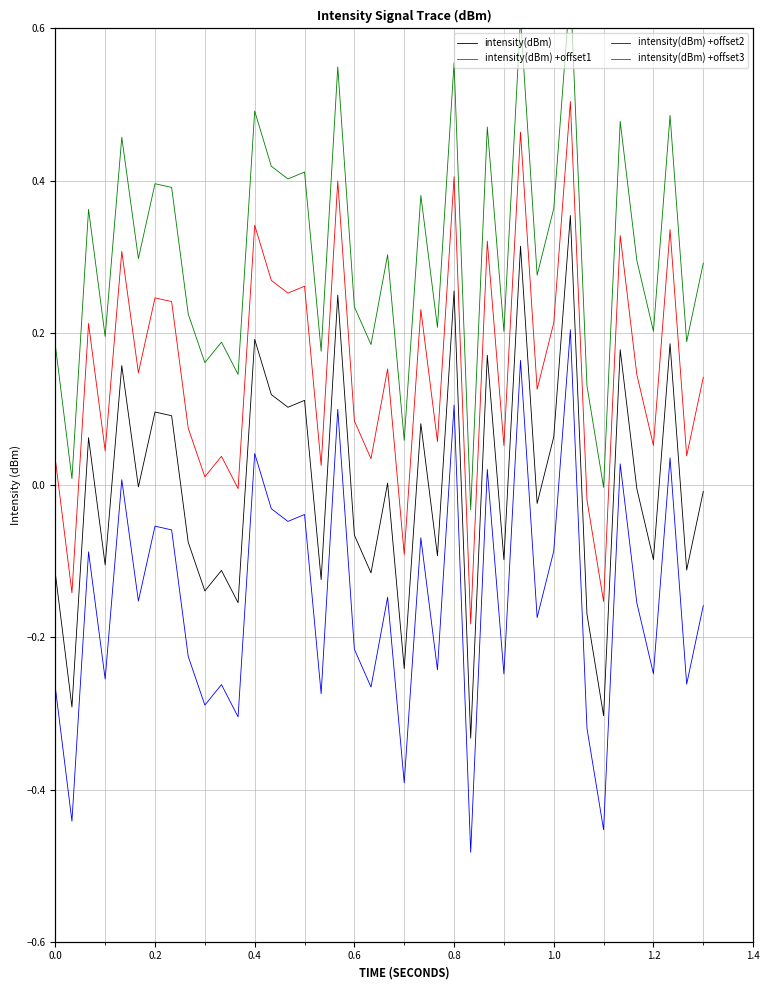

What are all the series names shown in the legend?

intensity(dBm), intensity(dBm) +offset1, intensity(dBm) +offset2, intensity(dBm) +offset3